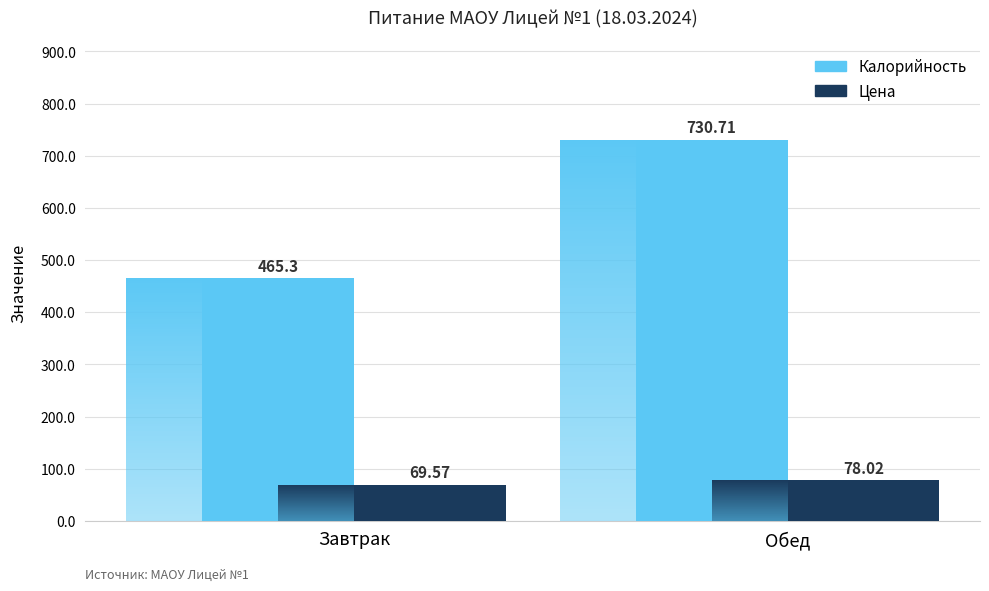

How many data points in Калорийность are above 730?

1